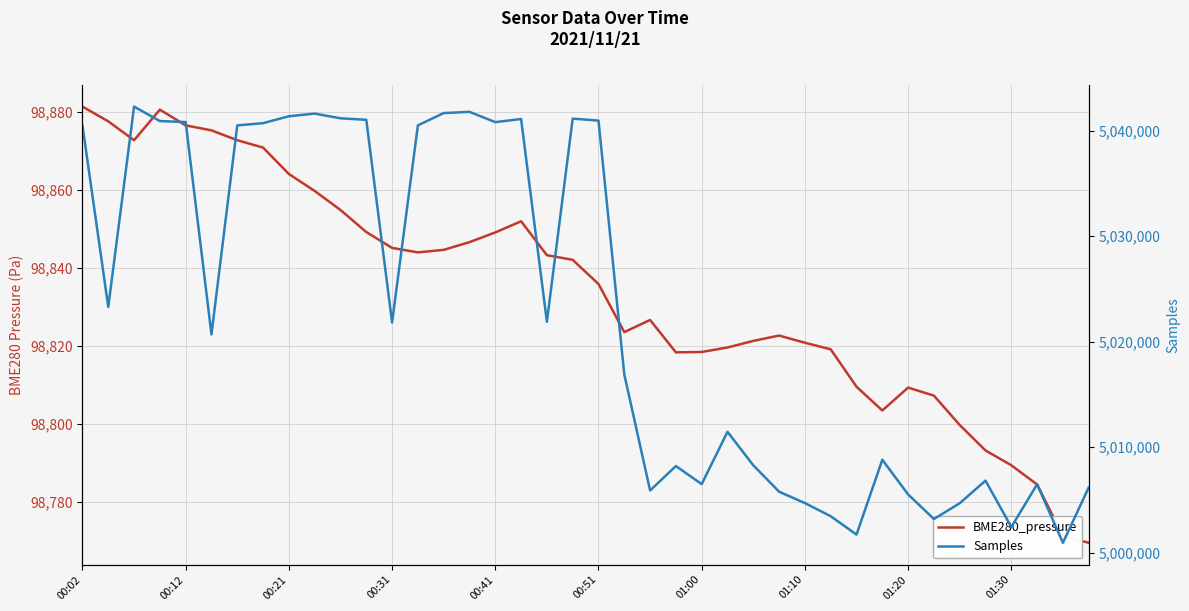

What is the spread (max minus min) of values at 21?

4918074.5